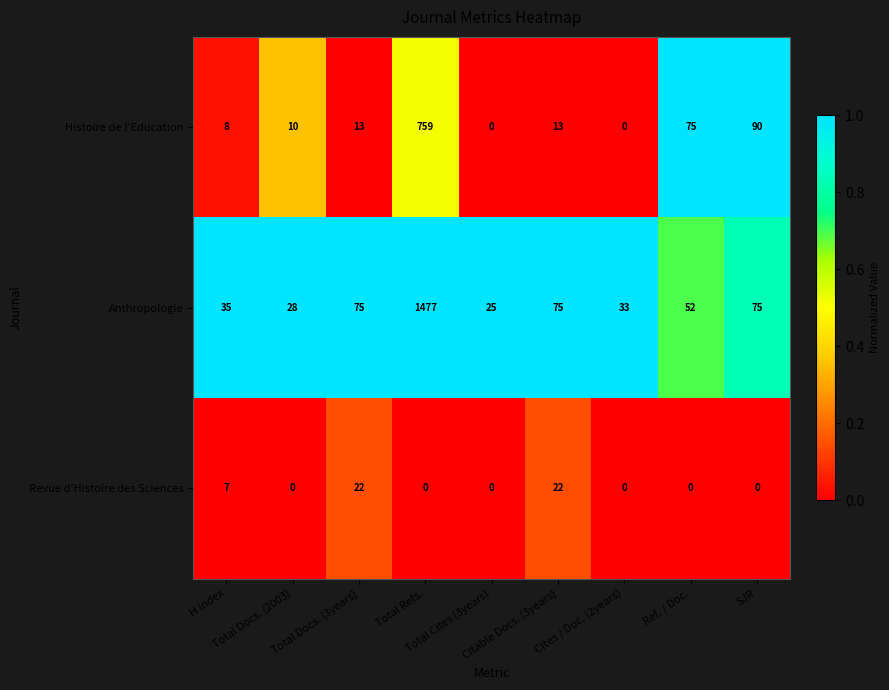

What is the average value of the Revue d'Histoire des Sciences series?

6